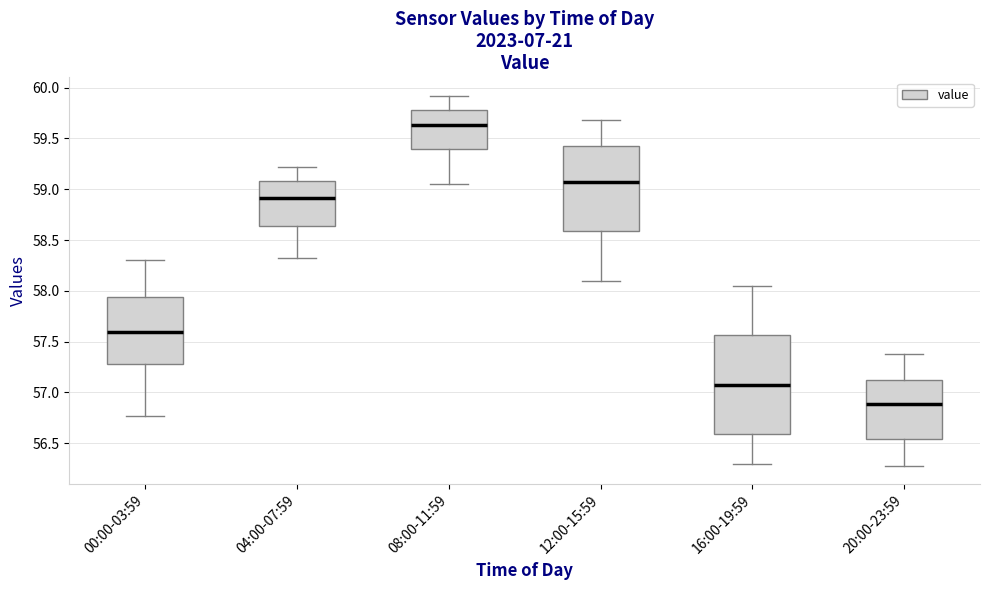

Where does the lower whisker of the box for 20:00-23:59 end on the y-axis? The values are not printed on the chart, so give them approximately, as read against the axis.

56.30